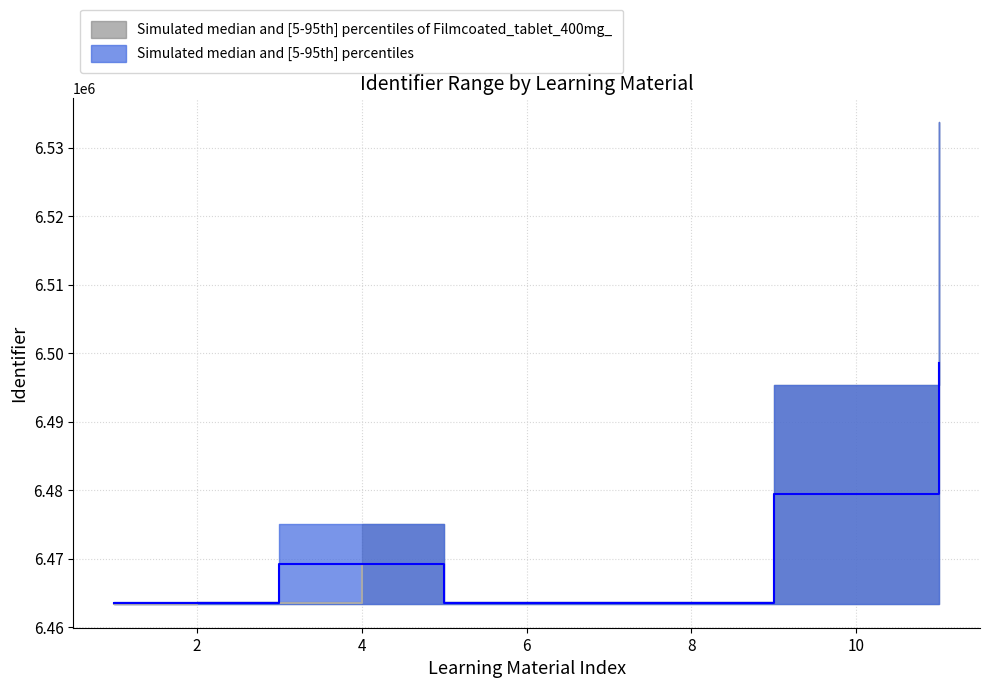

Reading left to right, transcribe all the data shown in this chart.

6463436.0	6463530.0	6463579.5	6469265.5	6463576.5	6463577.5	6463578.0	6463578.5	6479402.5	6479403.0	6498579.5